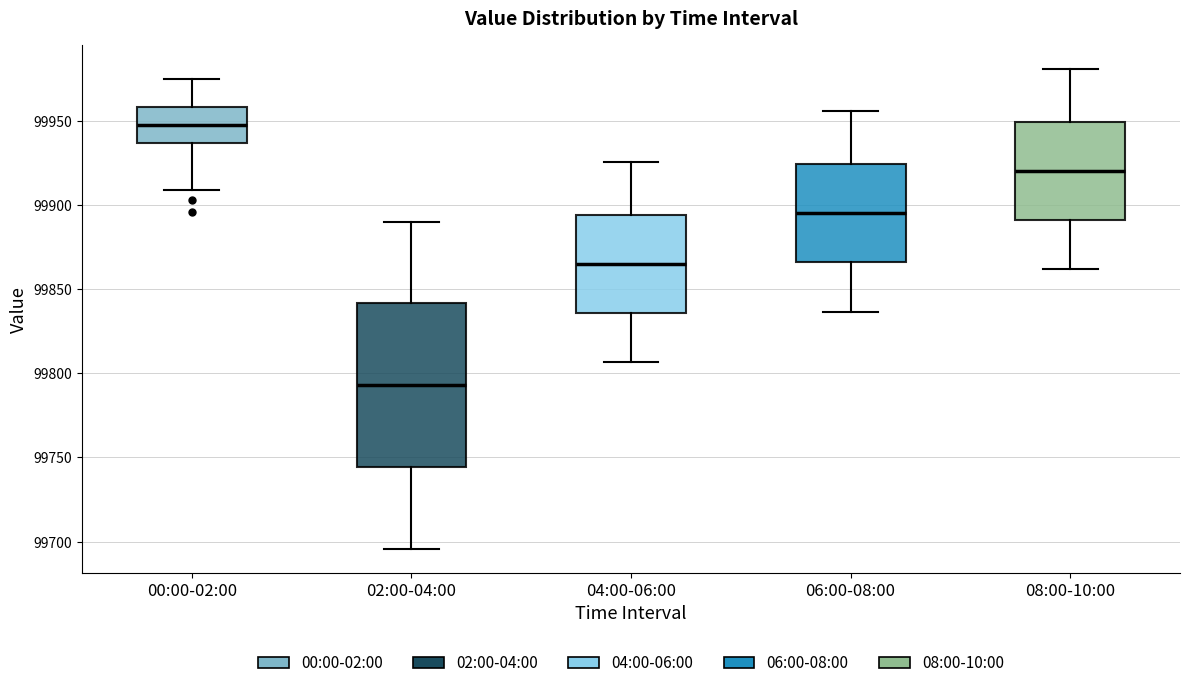

Reading left to right, read every box against the y-axis: the position of its median line, the range the box covers, and the ends of its whiskers. The values are not printed on the chart, so give them approximately, as read against the axis.

00:00-02:00: median 99950, box 99935 to 99960, whiskers 99910 to 99975
02:00-04:00: median 99795, box 99745 to 99840, whiskers 99695 to 99890
04:00-06:00: median 99865, box 99835 to 99895, whiskers 99805 to 99925
06:00-08:00: median 99895, box 99865 to 99925, whiskers 99835 to 99955
08:00-10:00: median 99920, box 99890 to 99950, whiskers 99860 to 99980